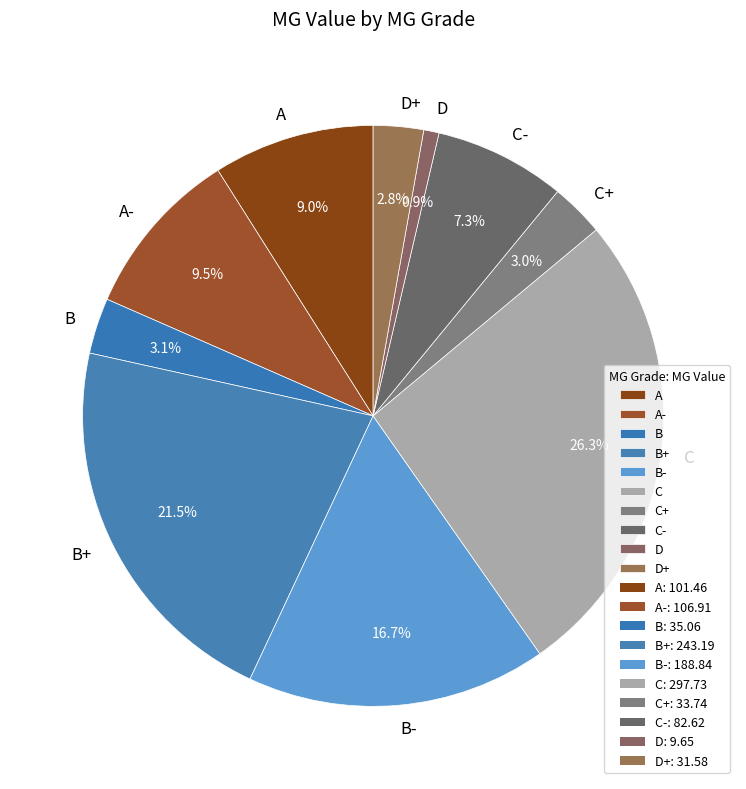

To the nearest percent, what percentage of the pie is A?

9%